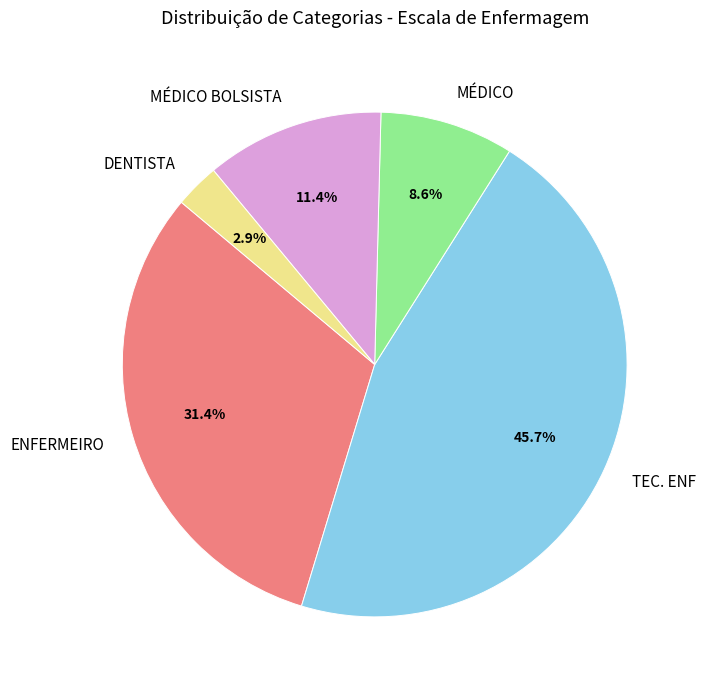

Which slice is the largest?

TEC. ENF